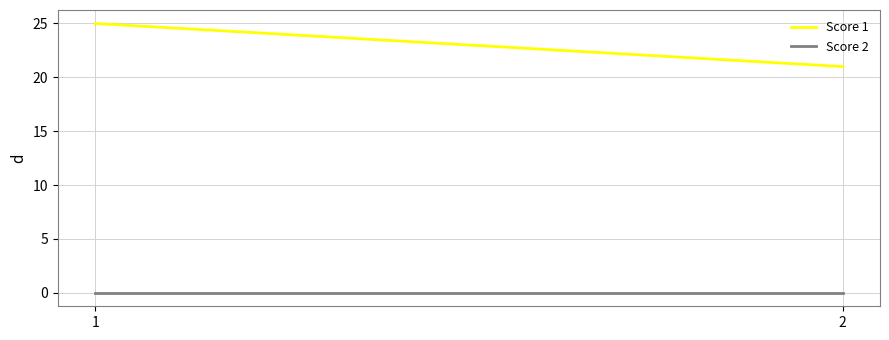

Which series has the largest total across all categories?

Score 1